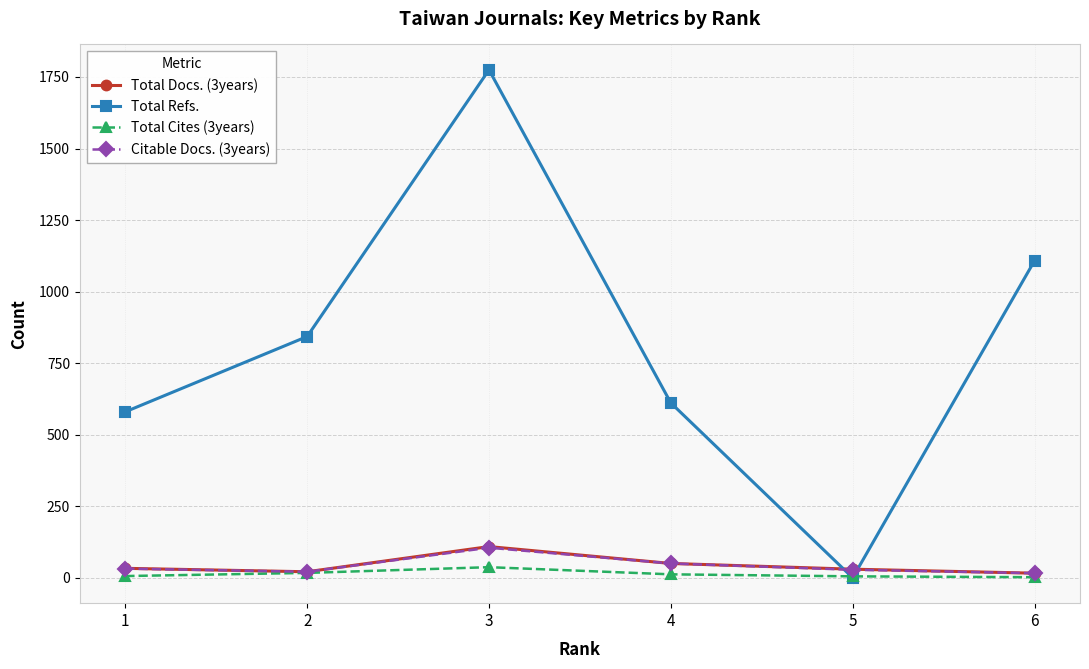

What is the value of the Total Cites (3years) point at the 2nd from the left?

17